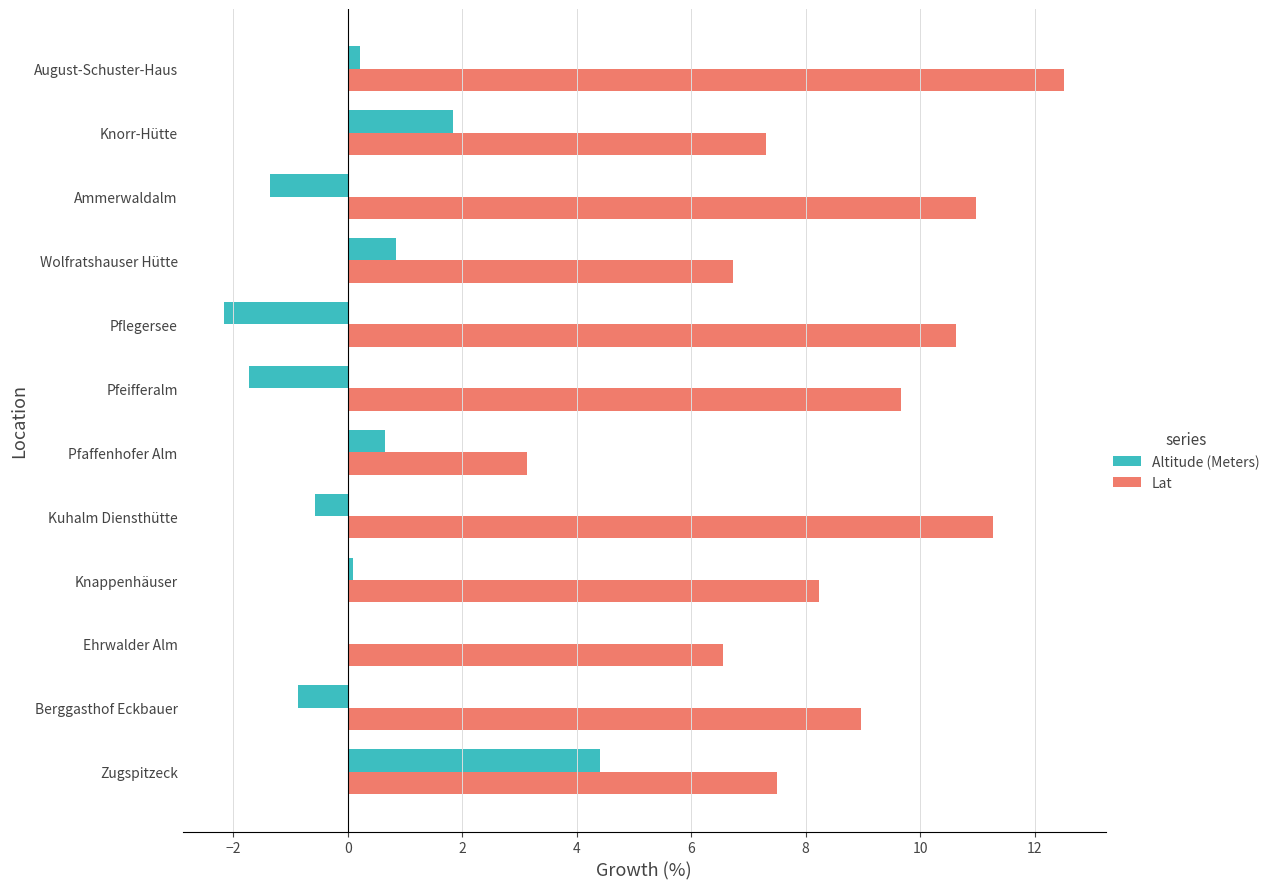

The Lat series shows 11.0 at Ammerwaldalm. True or false?

True